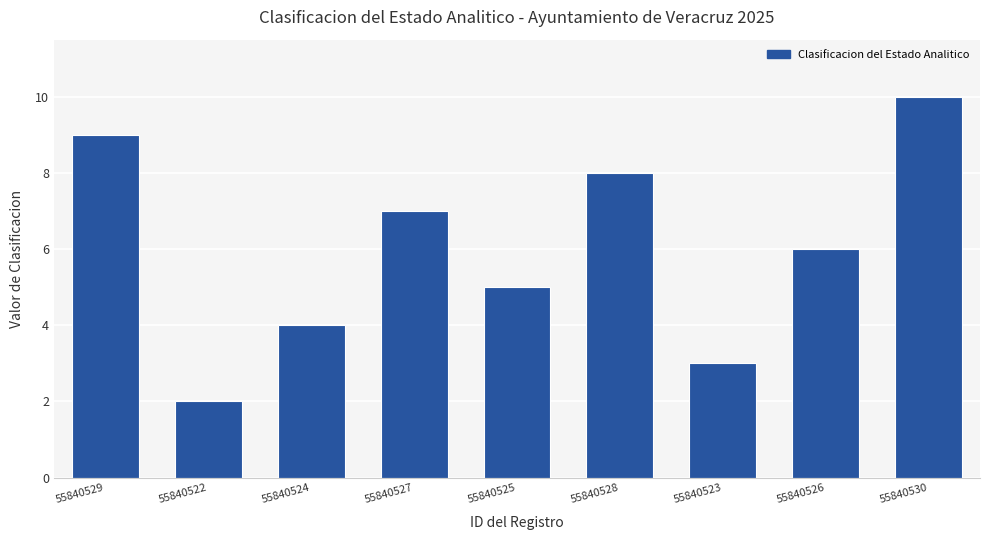

What is the smallest value displayed?

2